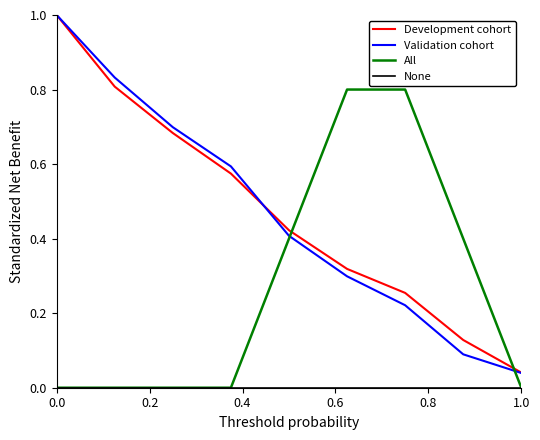

How many intersections are there between All and Development cohort?

2